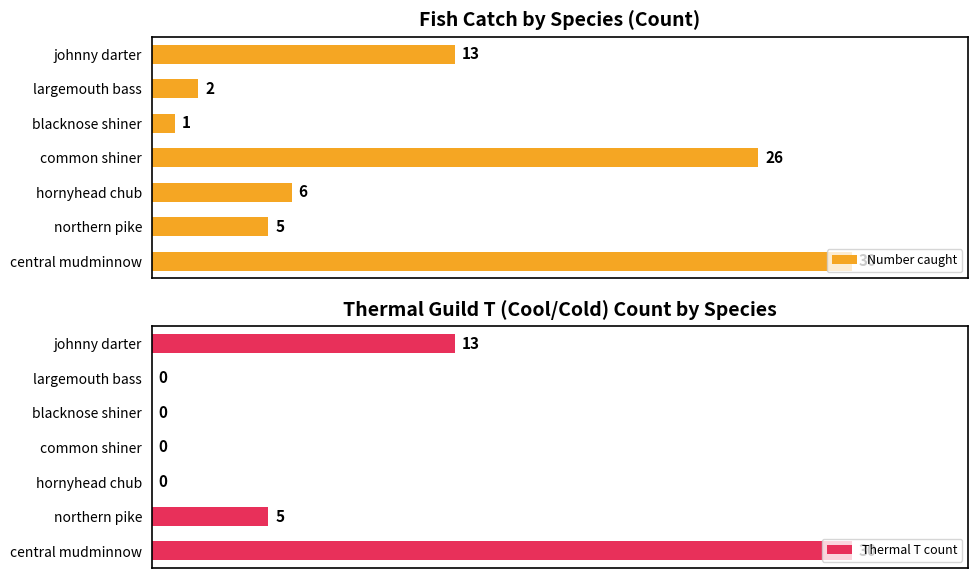

List the labels in order of Number caught value, largest first.

central mudminnow, common shiner, johnny darter, hornyhead chub, northern pike, largemouth bass, blacknose shiner